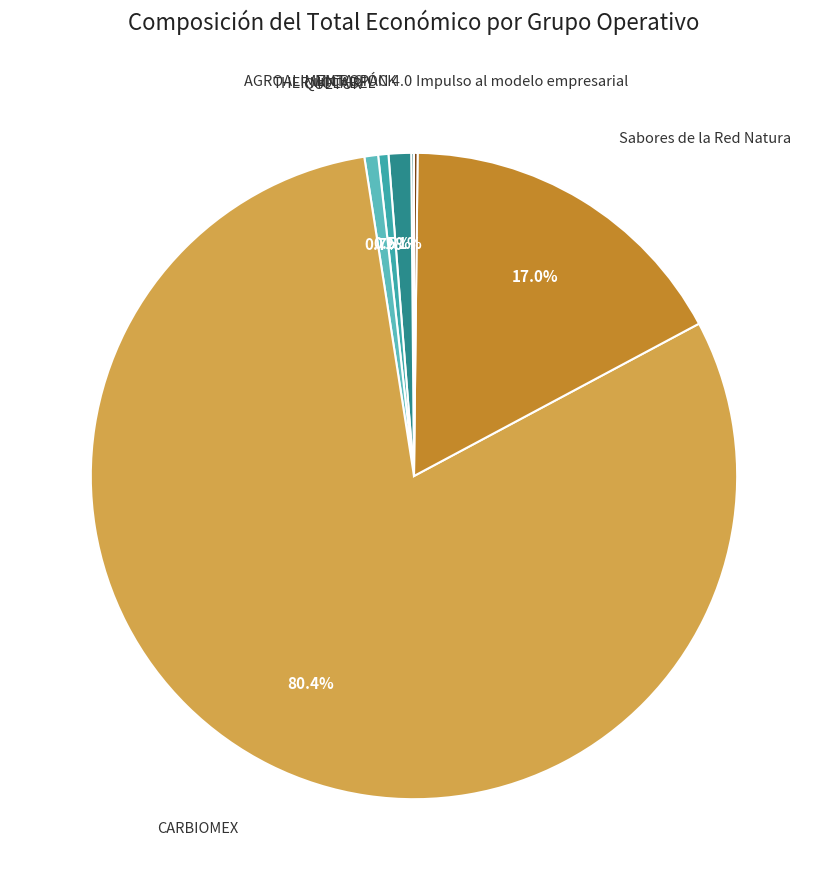

Is there any slice that represents more than half of the pie?

Yes